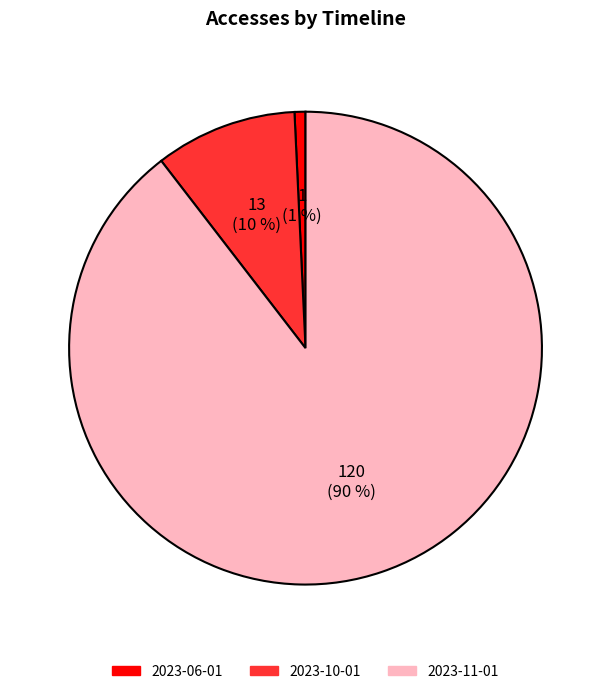

Count the number of slices in the pie.

3